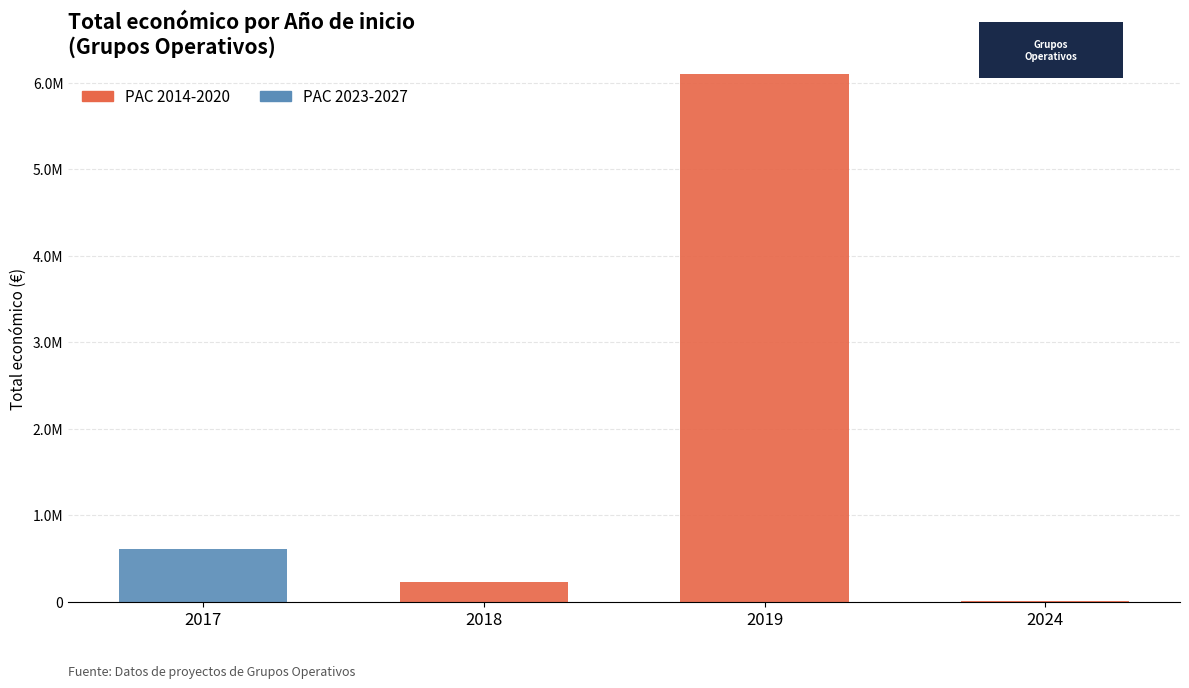

Does the chart contain stacked bars?

Yes